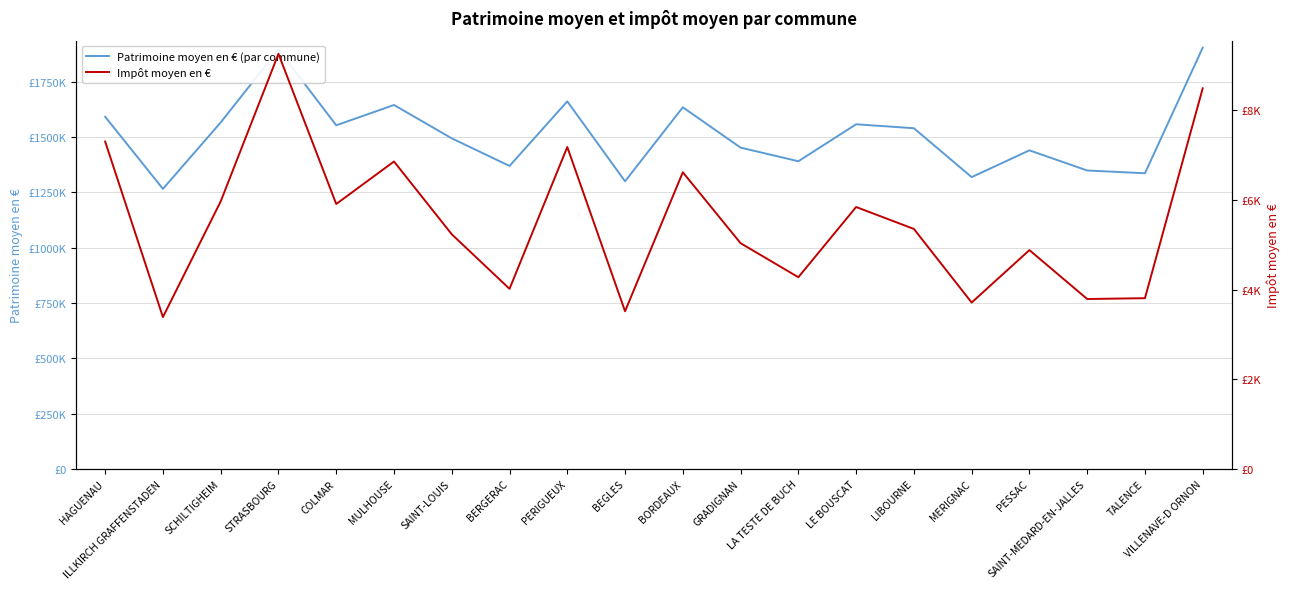

True or false: Impôt moyen en € and Patrimoine moyen en € (par commune) cross at least once.

False